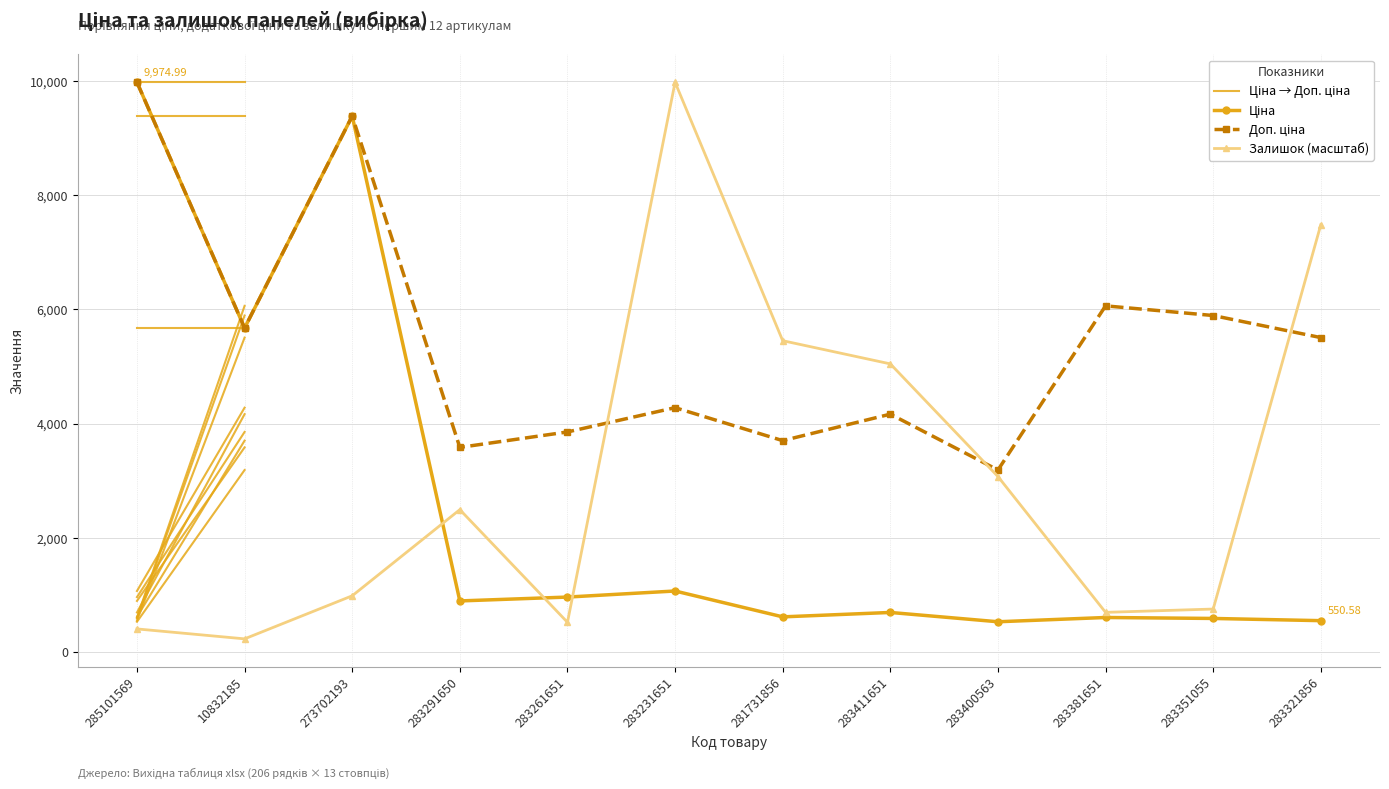

What position from the right is 283321856?

1